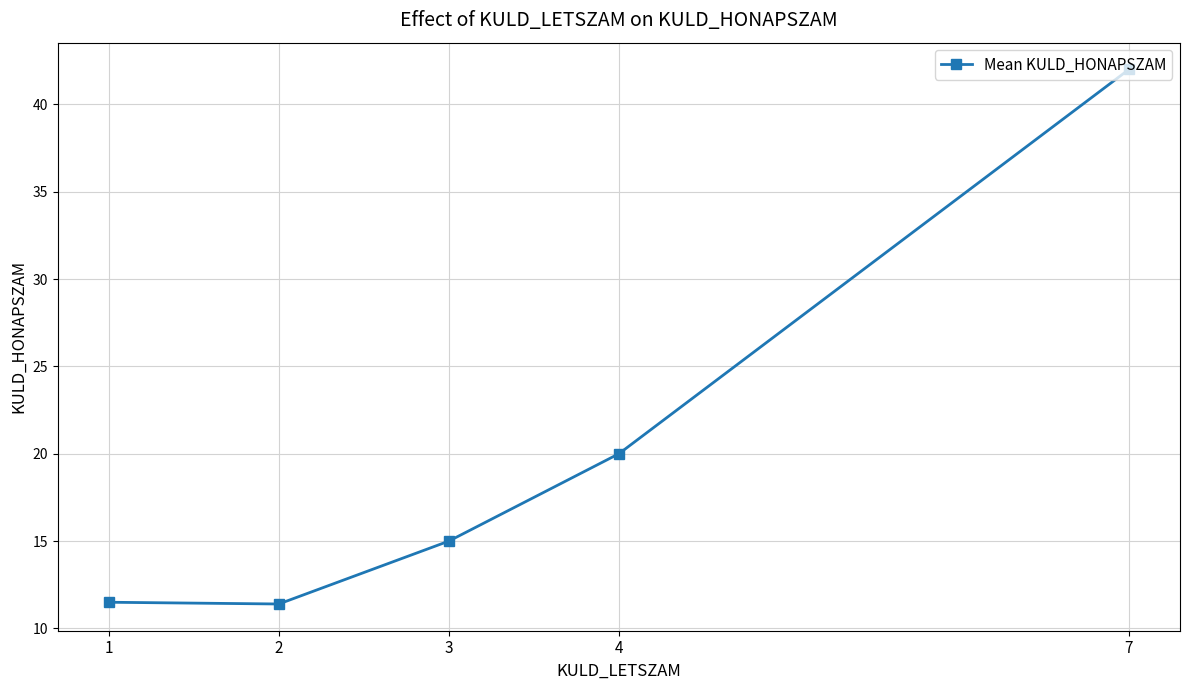

What is the sum of the values at 4 and 7?

62.0